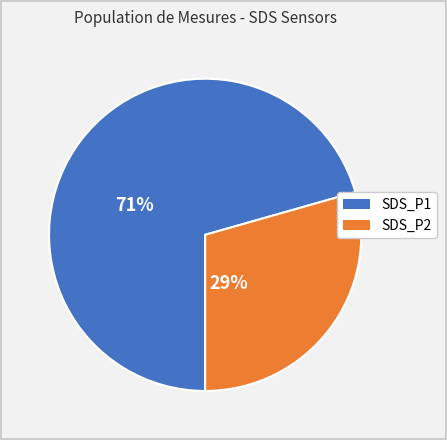

Do SDS_P2 and SDS_P1 together represent more than half of the pie?

Yes